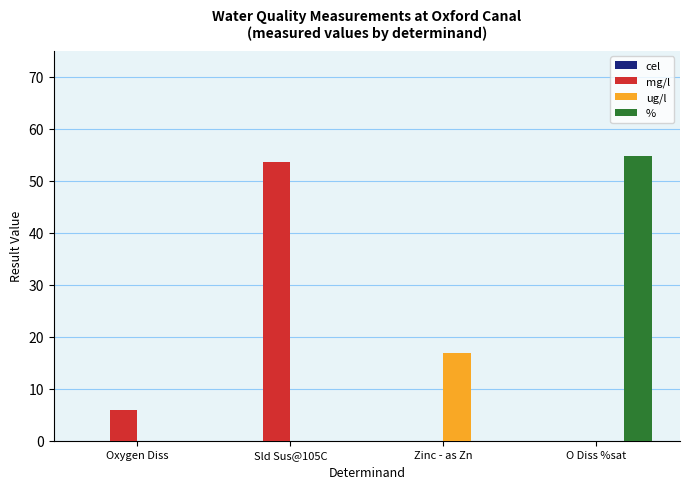

What is the approximate value of % at O Diss %sat?

54.7